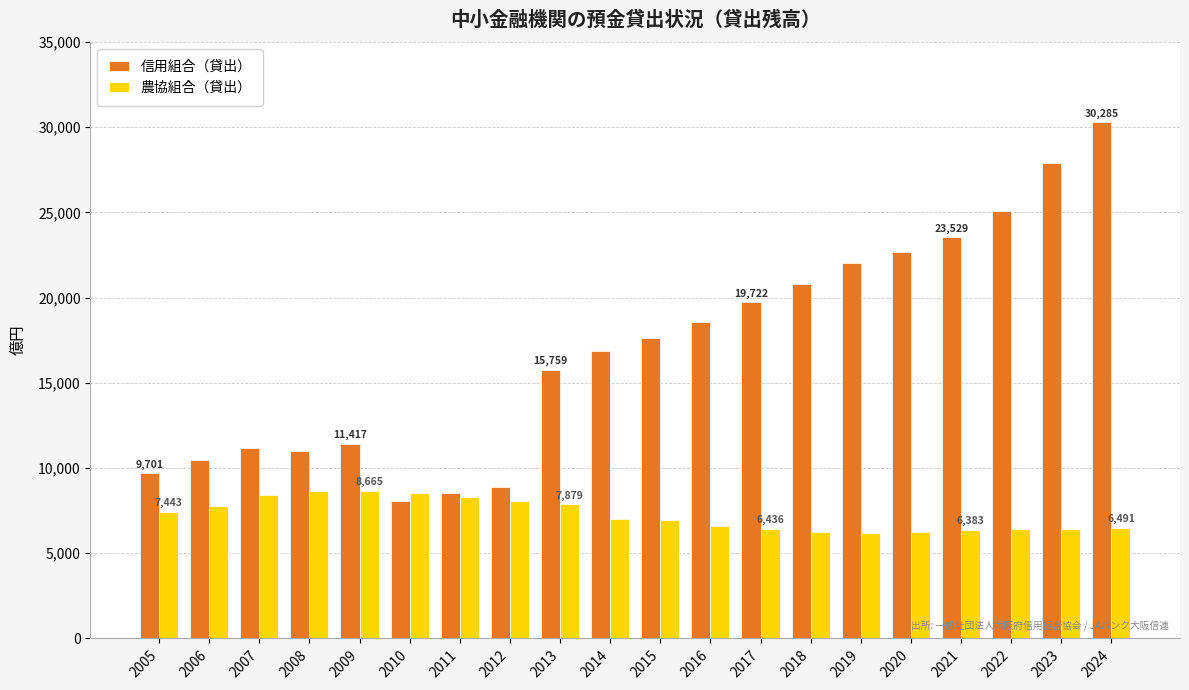

Which series has the largest total across all categories?

信用組合（貸出）